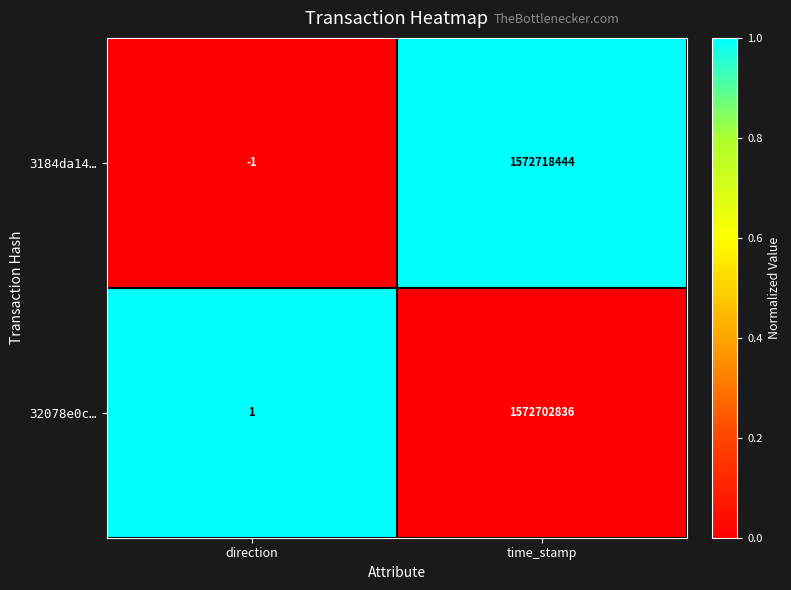

What value does the 32078e0c… series have at time_stamp?

1572702836